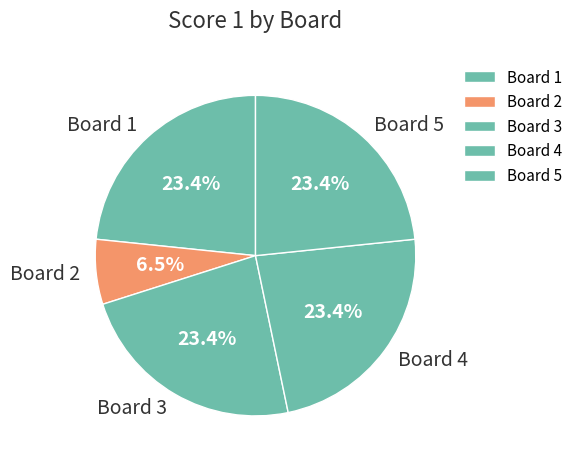

To the nearest percent, what is the difference between the largest and smallest slice percentages?

17%